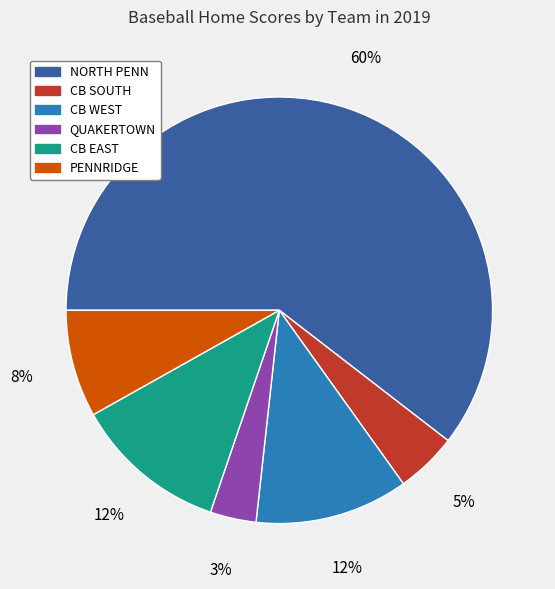

How many segments does this pie chart have?

6